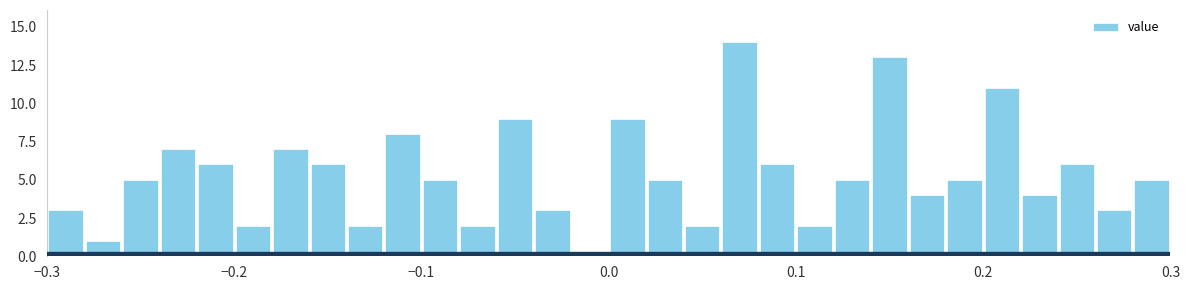

Read against the x-axis, roughly where is the centre of the tallest bar?

0.07